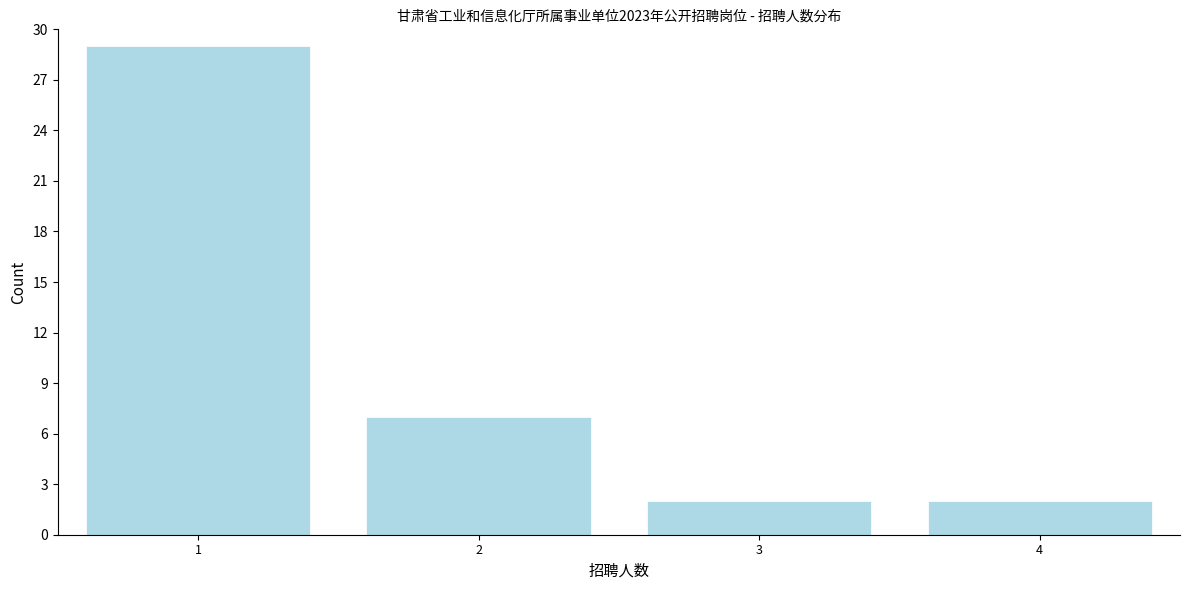

Reading left to right, transcribe all the data shown in this chart.

29	7	2	2